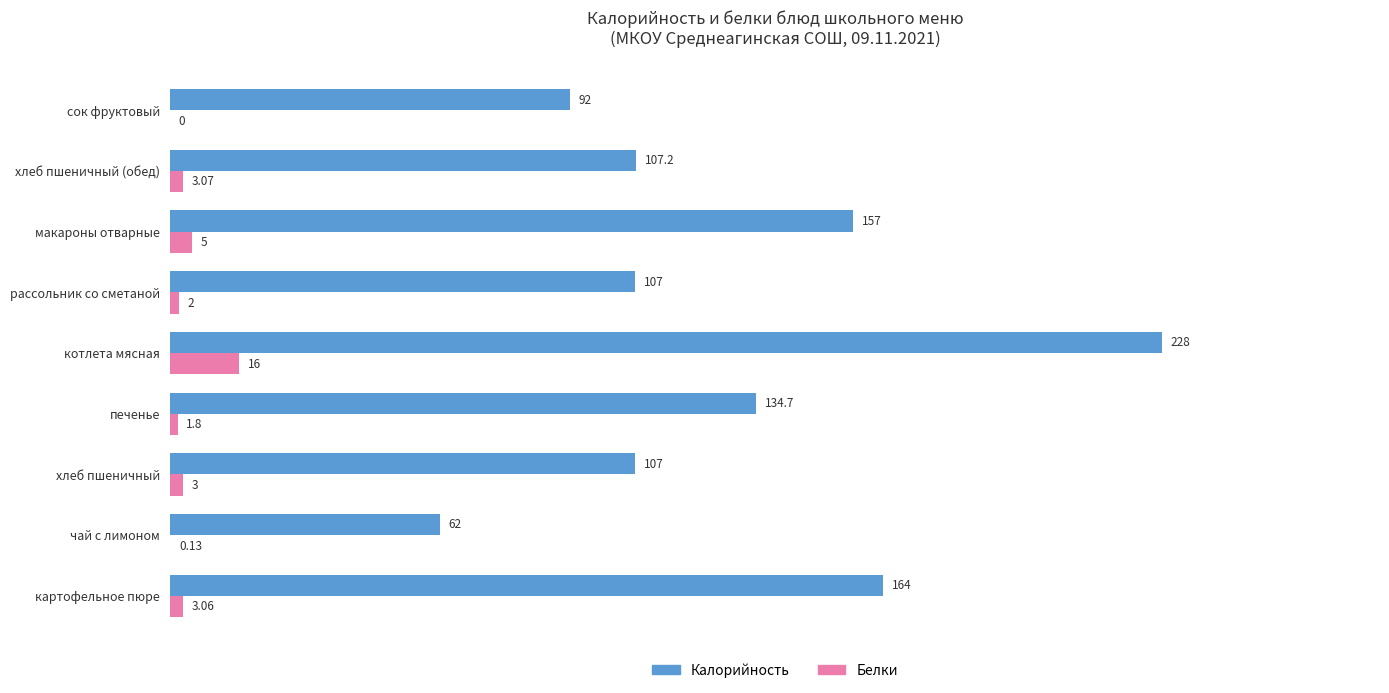

Where is Калорийность nearest to the value 145?

печенье